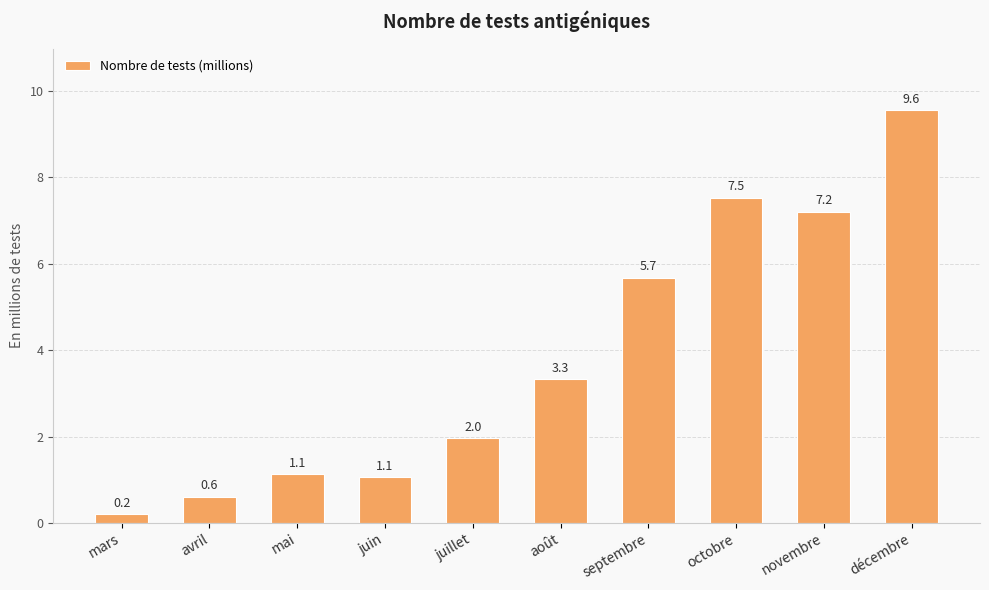

Reading left to right, list all the values displayed in this chart.

mars=0.2	avril=0.6	mai=1.1	juin=1.1	juillet=2.0	août=3.3	septembre=5.7	octobre=7.5	novembre=7.2	décembre=9.6